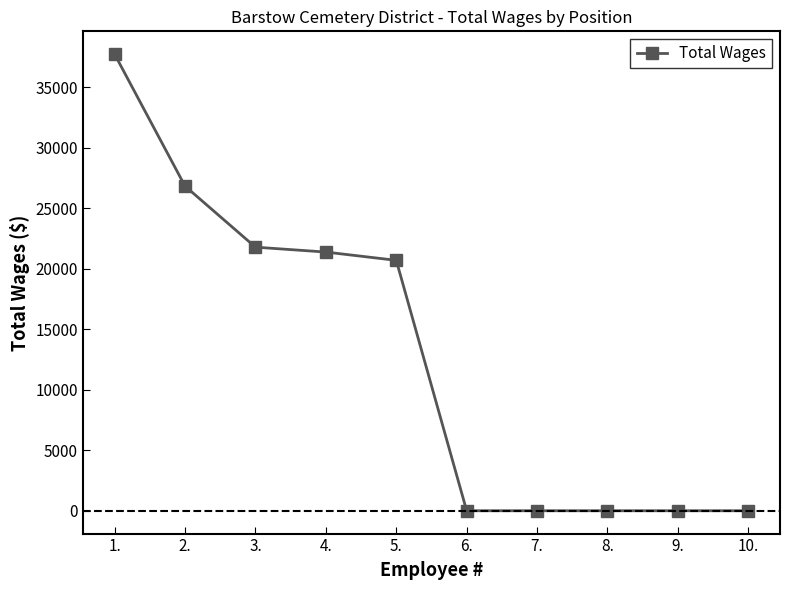

Reading right to left, extract all data points from this chart.

10.=0	9.=0	8.=0	7.=0	6.=0	5.=20686	4.=21370	3.=21775	2.=26819	1.=37718